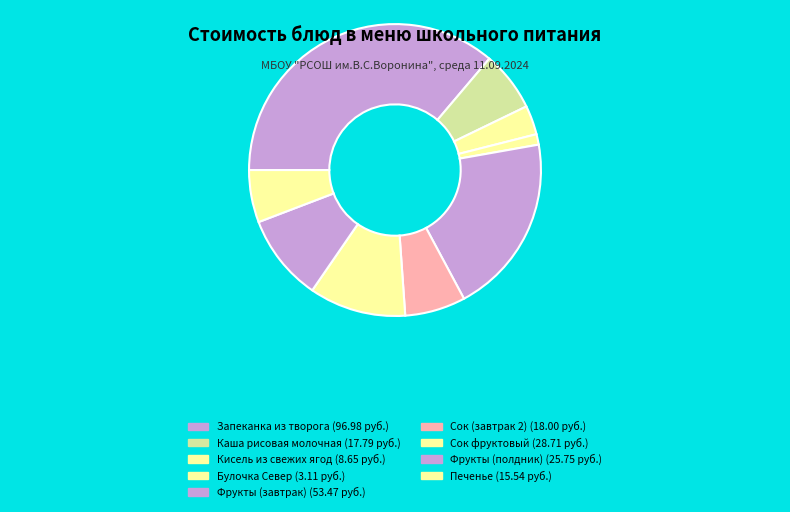

Does Запеканка из творога represent more than half of the total?

No